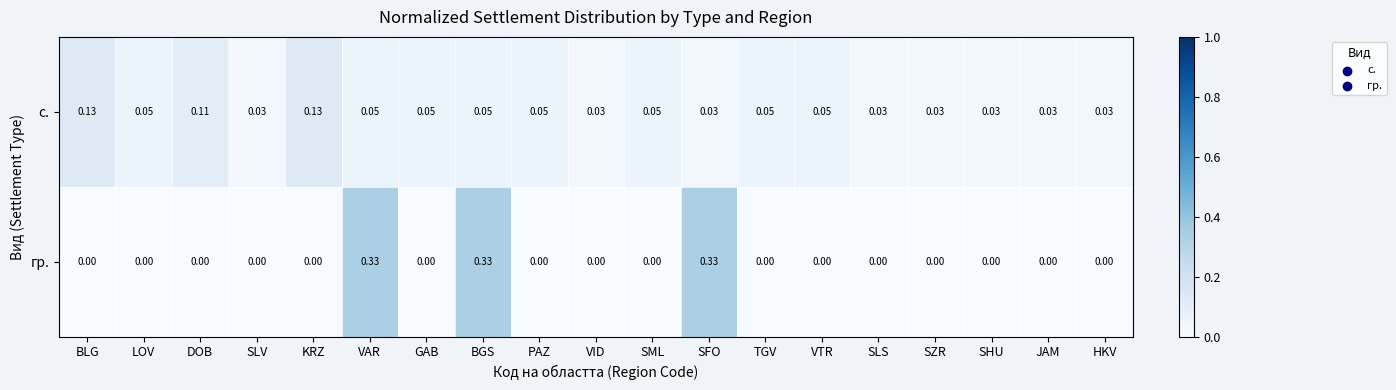

Which series has the largest range (max minus min)?

гр.